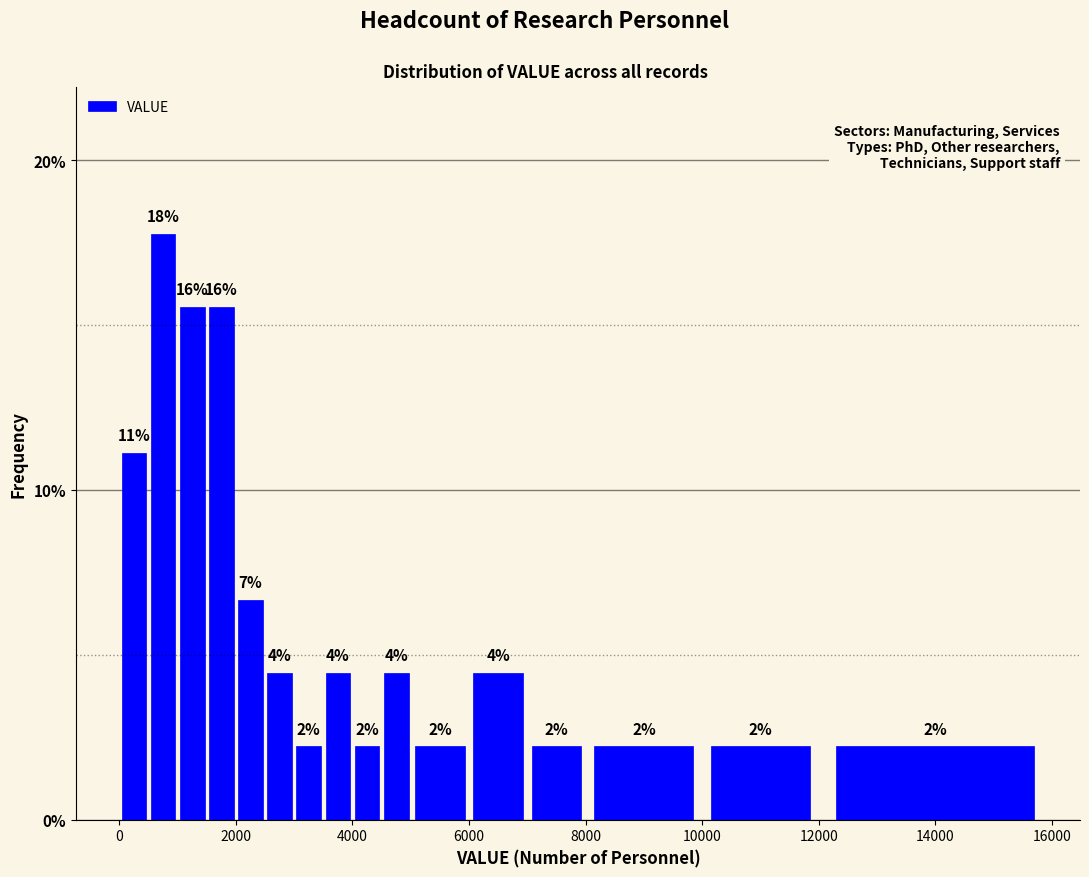

Read against the x-axis, roughly where is the centre of the tallest bar?

800